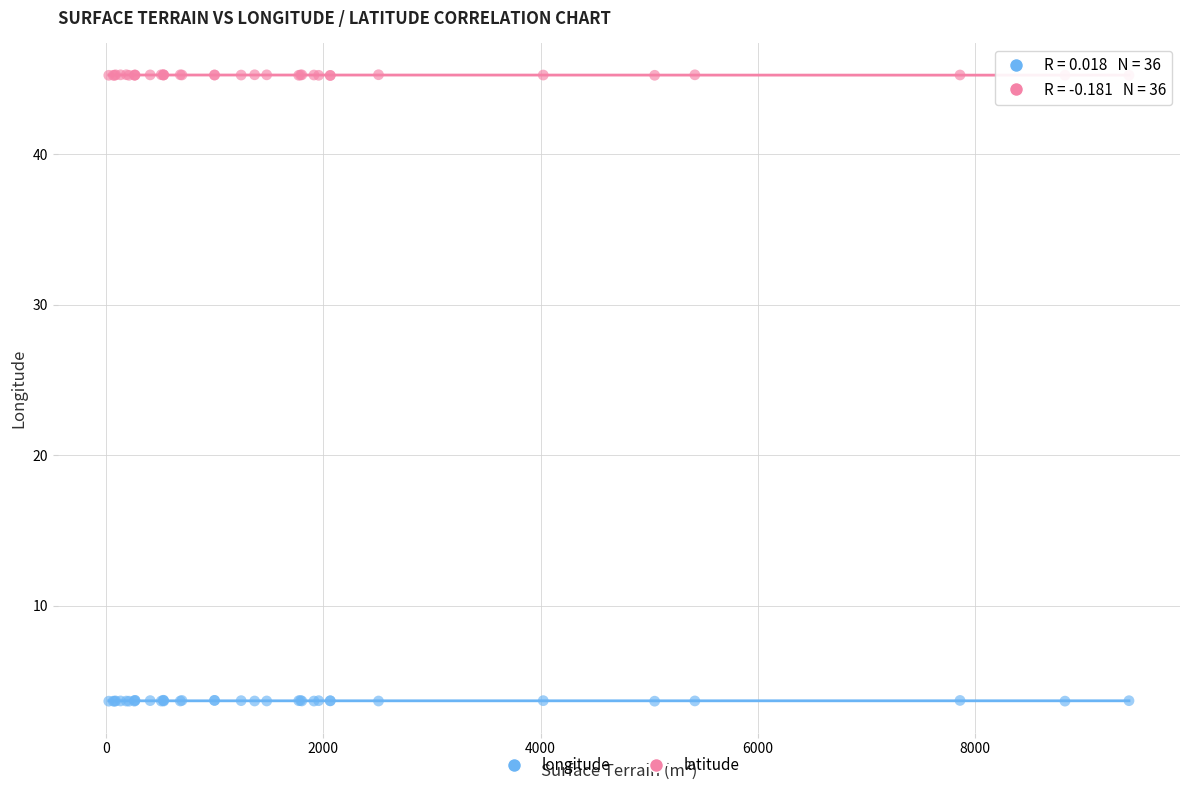

What is the X range (max minus min) for the scatter plot?

9388.0